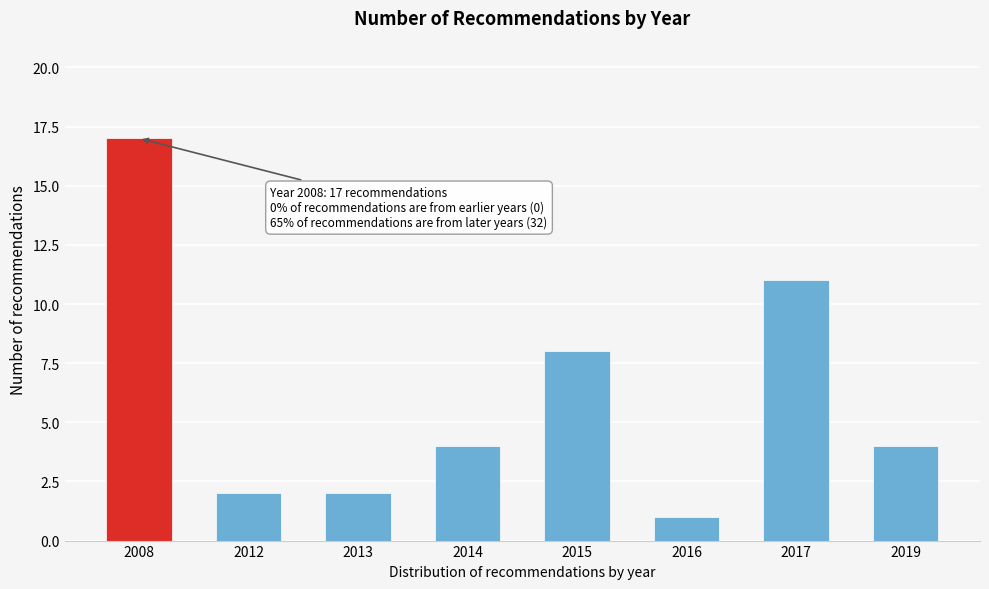

Reading left to right, transcribe all the data shown in this chart.

2008=17	2012=2	2013=2	2014=4	2015=8	2016=1	2017=11	2019=4